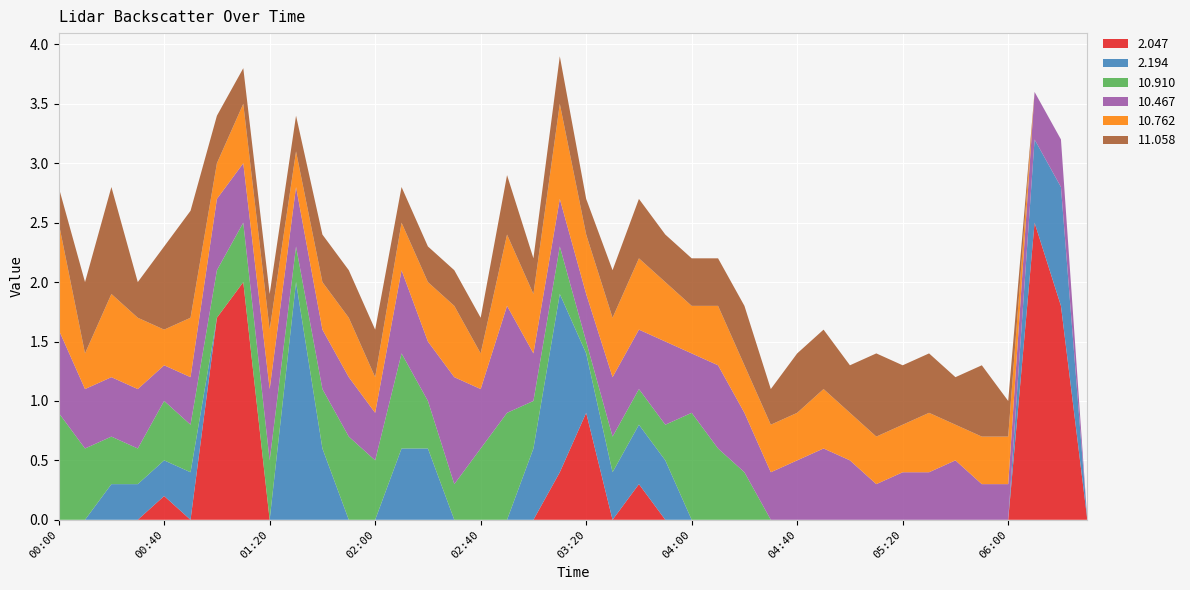

The value of 2.047 at 03:20 is 0.9. True or false?

True